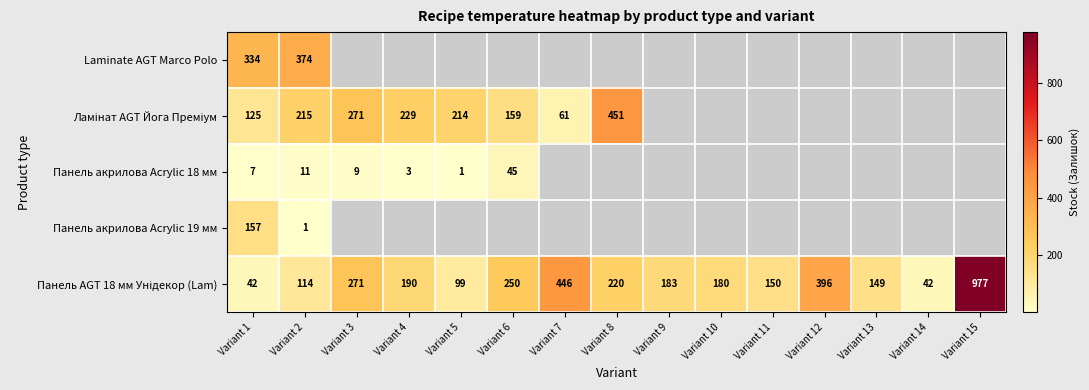

The Панель акрилова Acrylic 18 мм series shows 45 at Variant 6. True or false?

True